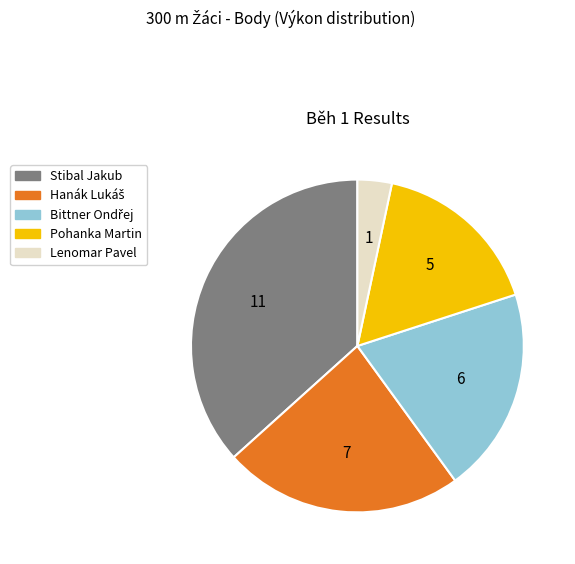

Is the sum of Pohanka Martin and Stibal Jakub greater than half?

Yes